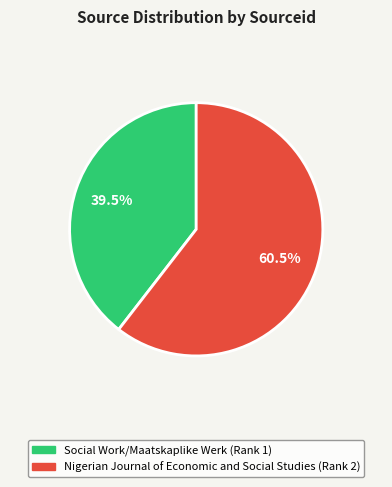

True or false: Nigerian Journal of Economic and Social Studies (Rank 2) accounts for 50% of the total.

False